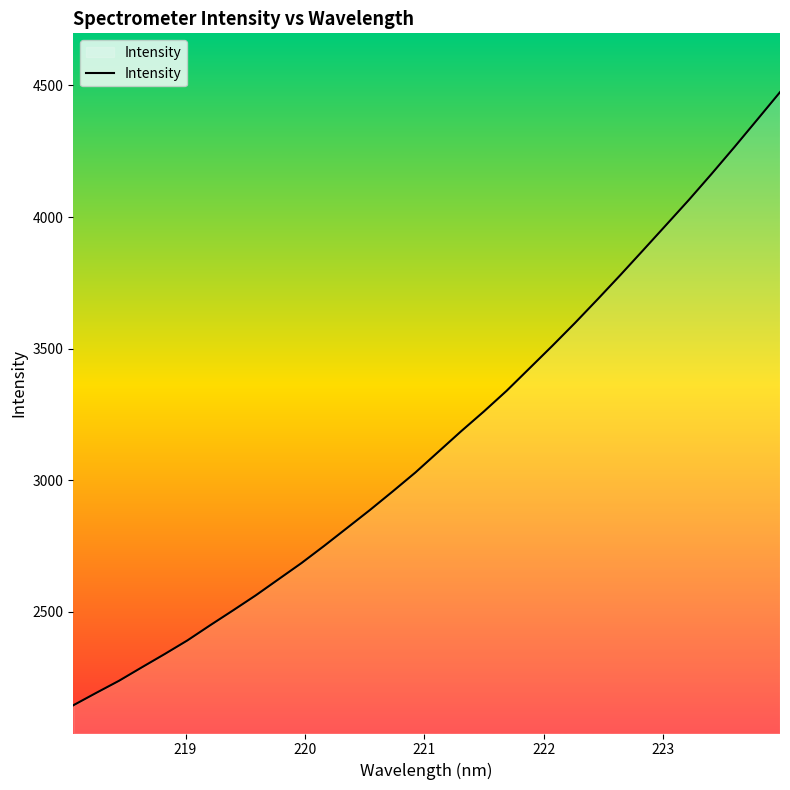

What is the difference between the maximum and minimum values?

2330.4